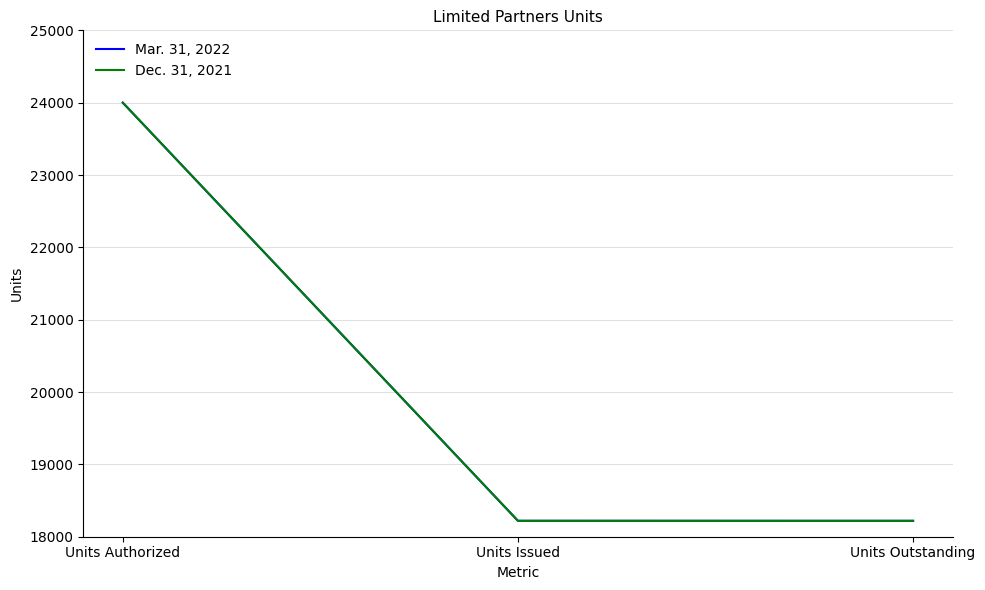

List the labels in order of Dec. 31, 2021 value, smallest first.

Units Outstanding, Units Issued, Units Authorized